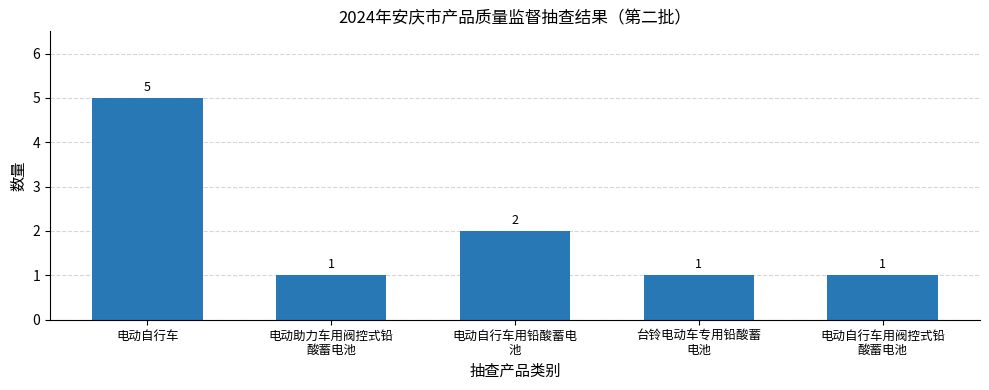

What is the label of the 4th bar from the right?

电动助力车用阀控式铅
酸蓄电池